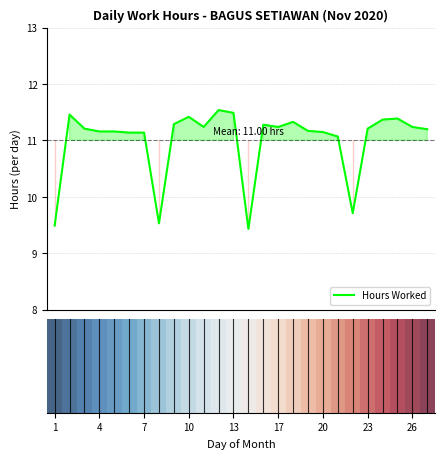

What is the greatest value displayed?

11.5